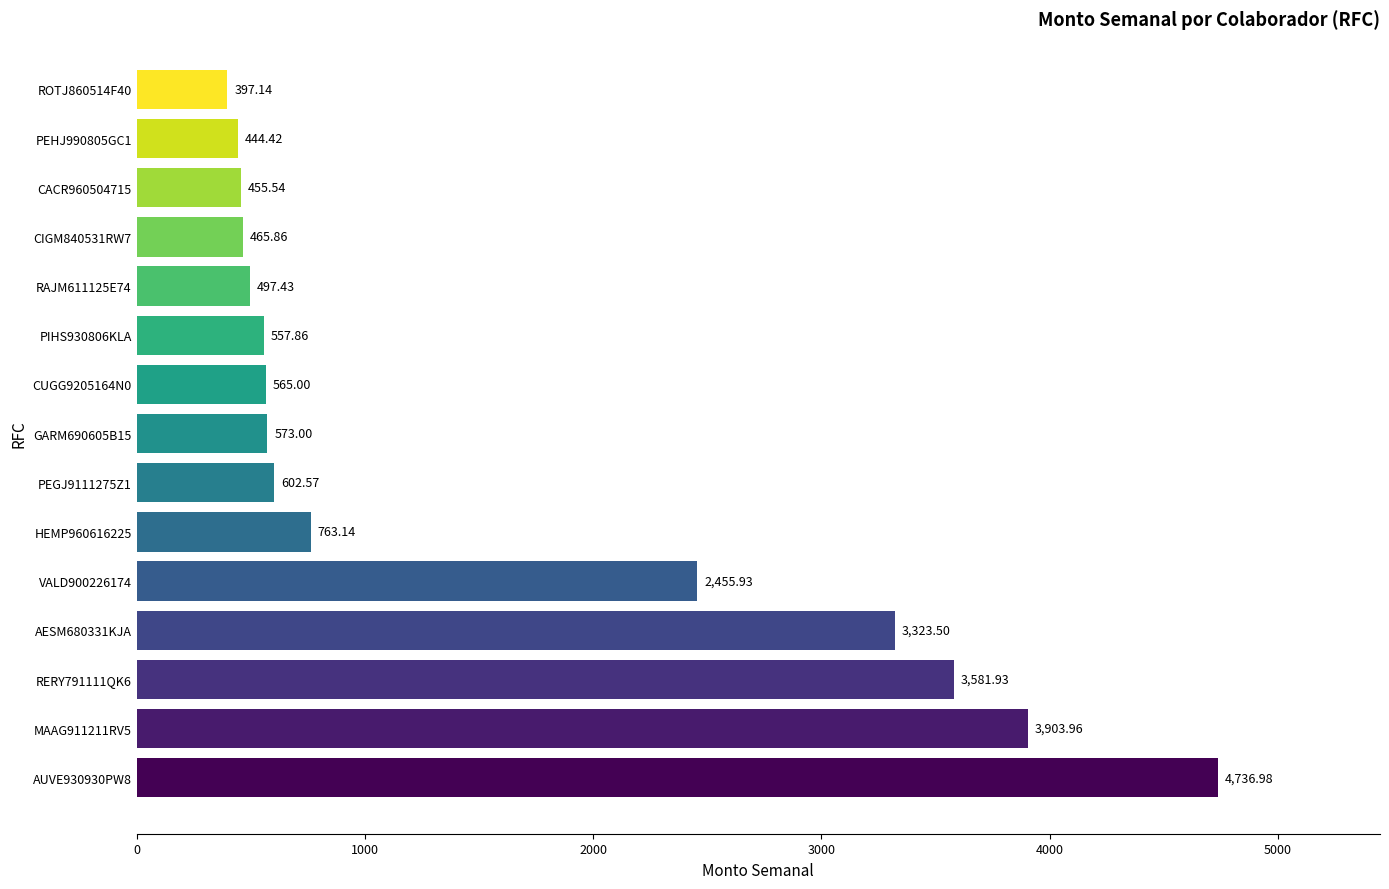

List the labels in order of value, smallest first.

ROTJ860514F40, PEHJ990805GC1, CACR960504715, CIGM840531RW7, RAJM611125E74, PIHS930806KLA, CUGG9205164N0, GARM690605B15, PEGJ9111275Z1, HEMP960616225, VALD900226174, AESM680331KJA, RERY791111QK6, MAAG911211RV5, AUVE930930PW8